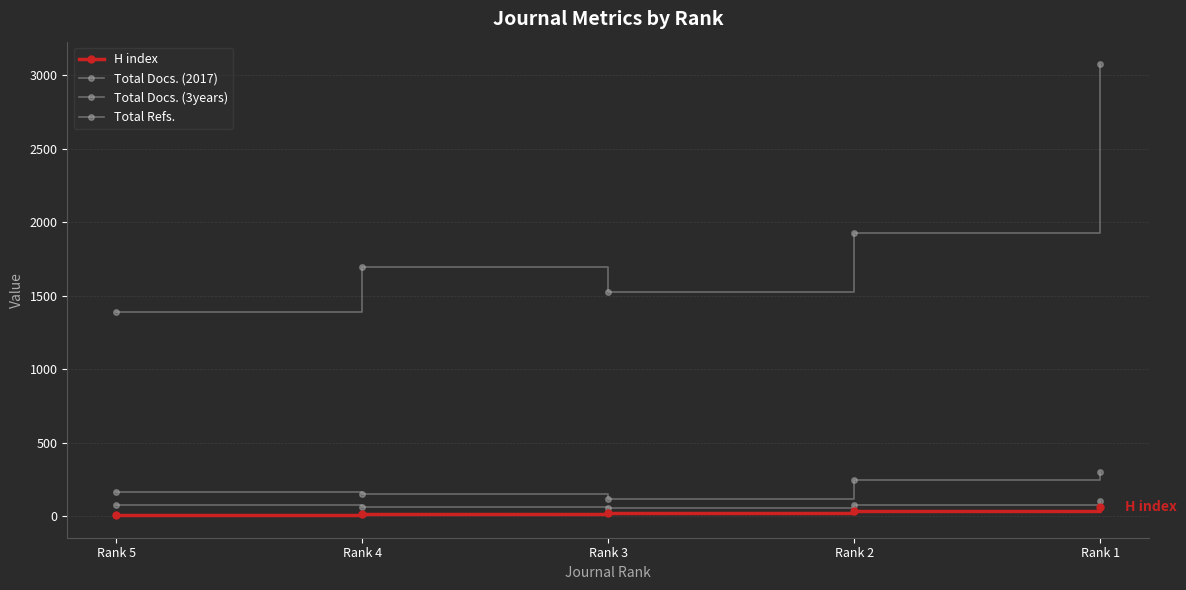

How many values in the Total Refs. series are below 1695?

2